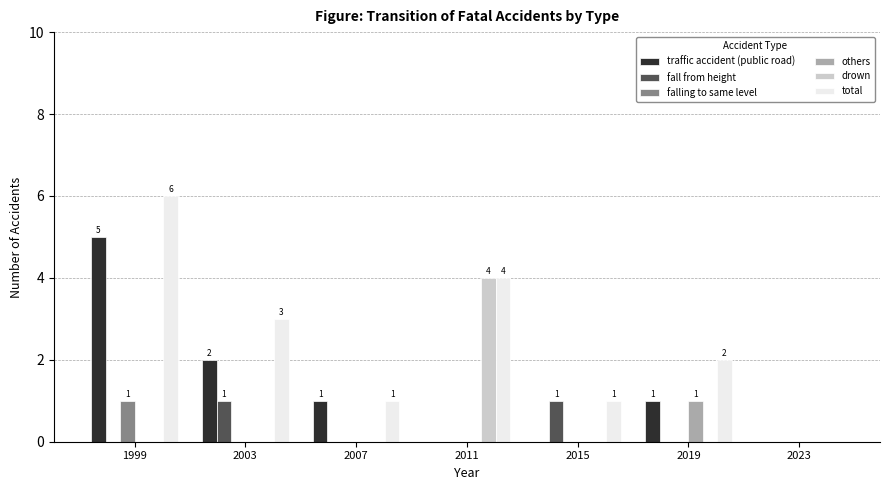

Which series has the largest range (max minus min)?

total